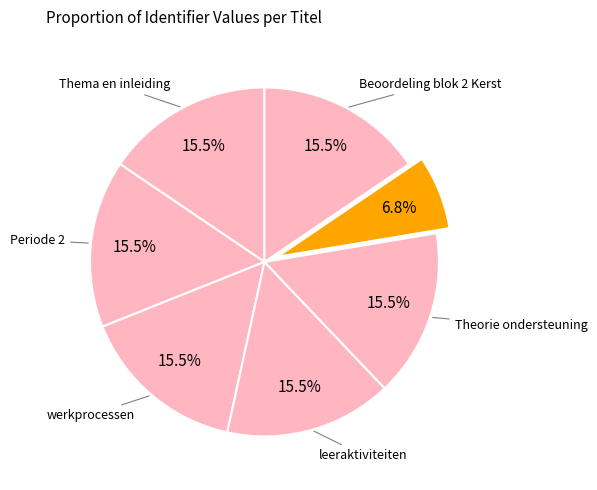

Rank the categories by value from lowest to highest.

Praktijkondersteuning, Periode 2, leeraktiviteiten, werkprocessen, Thema en inleiding, Theorie ondersteuning, Beoordeling blok 2 Kerst